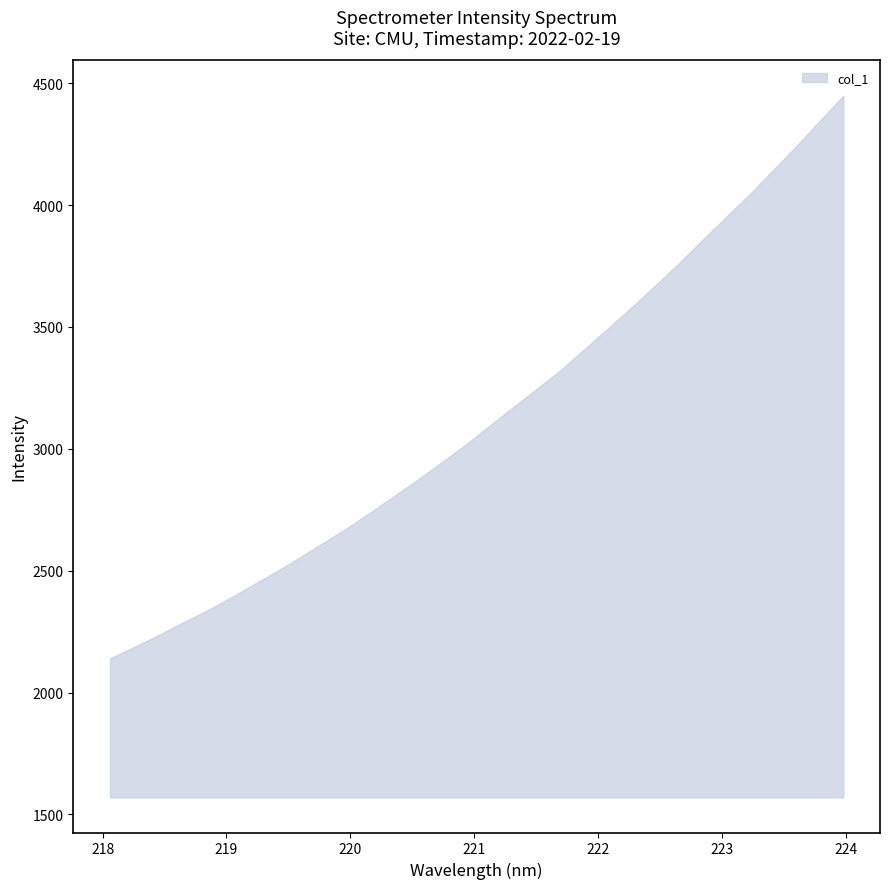

What is the smallest value displayed?

2139.7